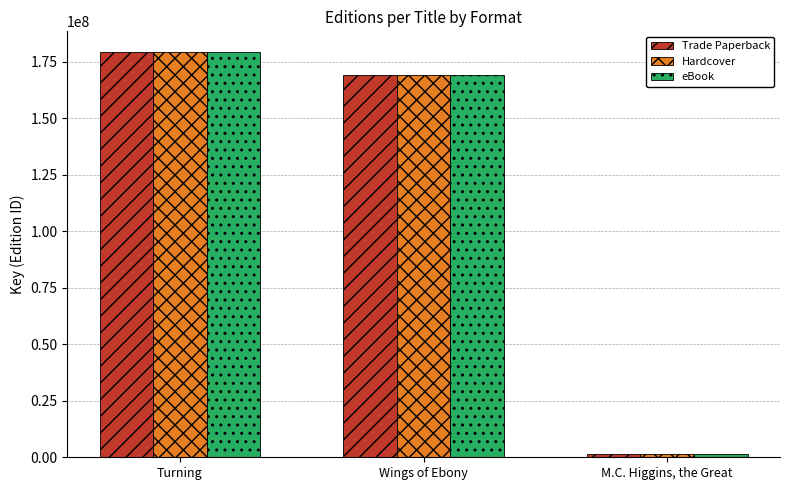

Reading right to left, what are all the values shown in this chart?

Trade Paperback: M.C. Higgins, the Great=1523267	Wings of Ebony=169210690	Turning=179456032
Hardcover: M.C. Higgins, the Great=1523267	Wings of Ebony=169210690	Turning=179456032
eBook: M.C. Higgins, the Great=1523267	Wings of Ebony=169210690	Turning=179456032